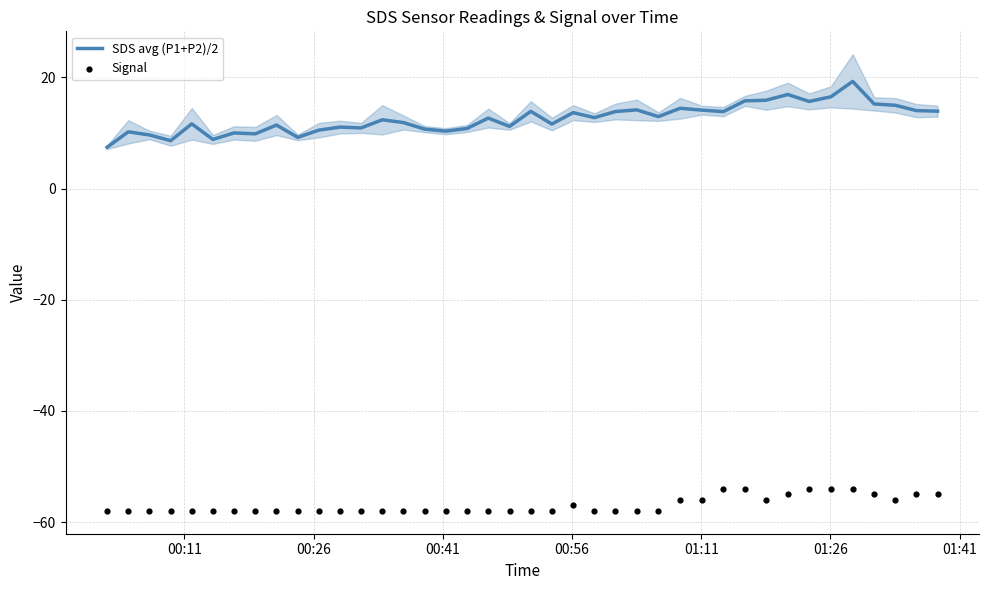

What is the maximum value for SDS avg (P1+P2)/2?

19.3